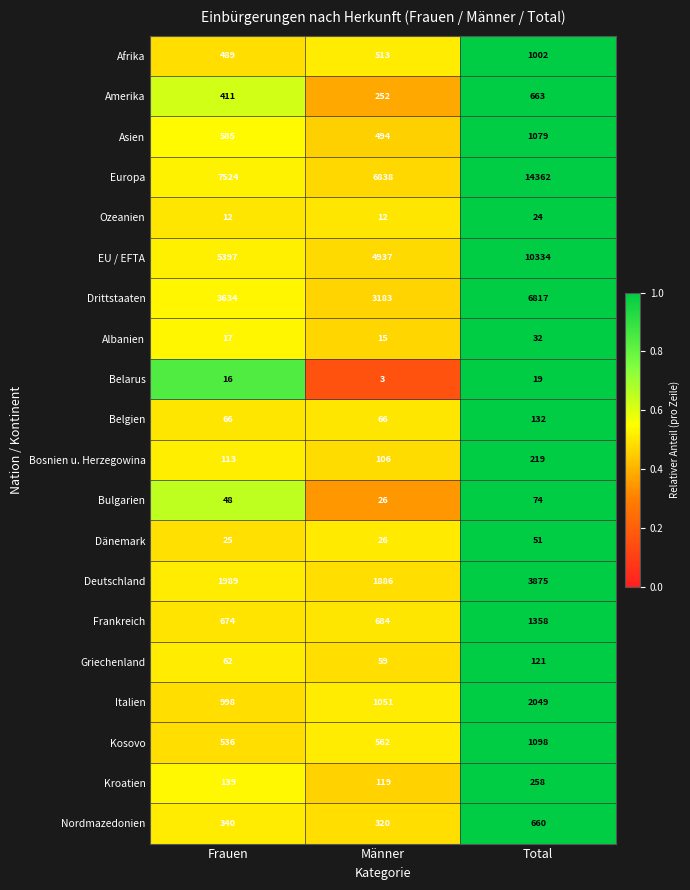

What is the total value across all series at Männer?

21152